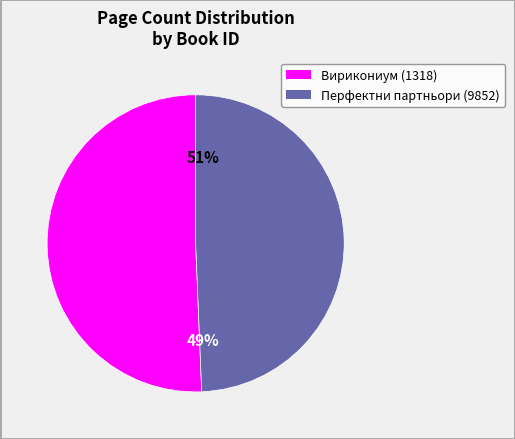

Which category accounts for the majority?

1318